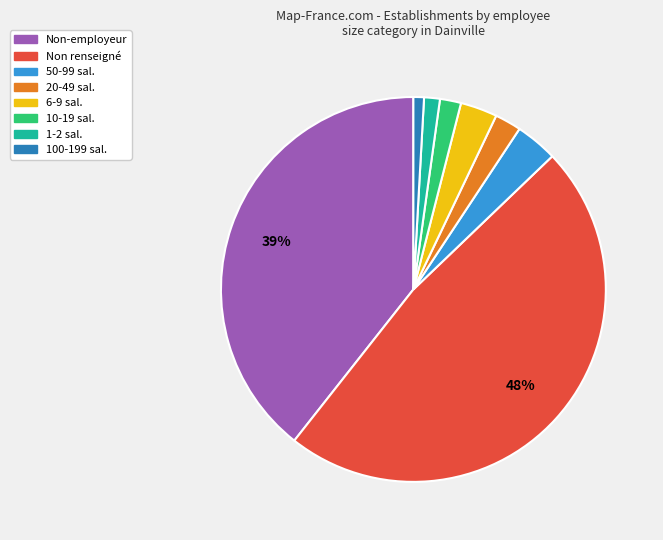

Is there any slice that represents more than half of the pie?

No